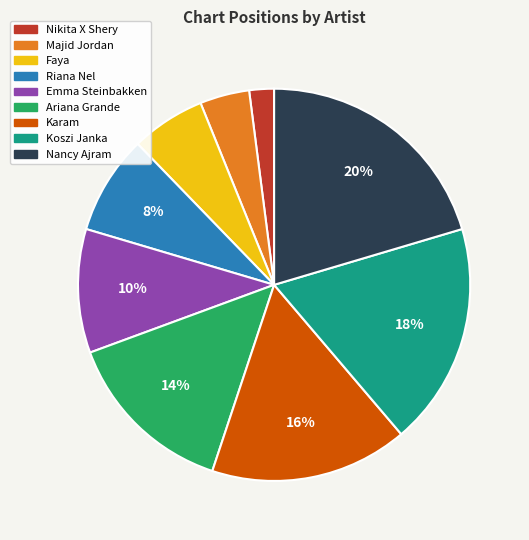

What is the smallest slice in the pie chart?

Nikita X Shery